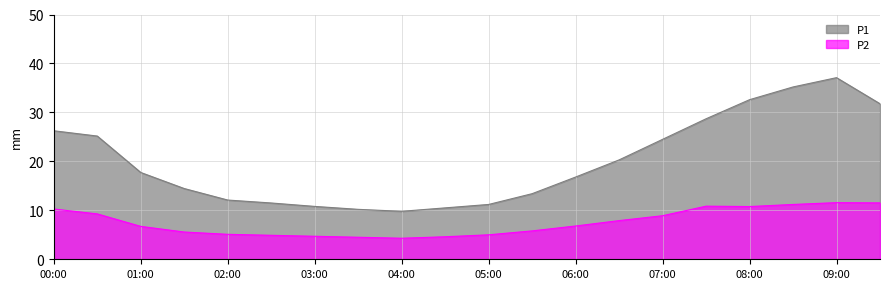

List the series in order of their peak value, lowest first.

P2, P1